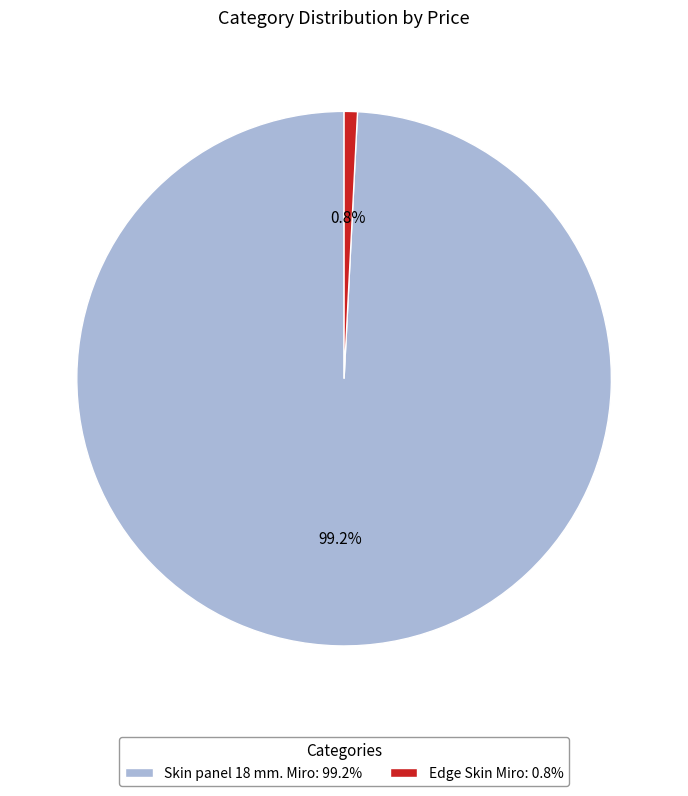

The Edge Skin Miro slice represents 14% of the pie. True or false?

False